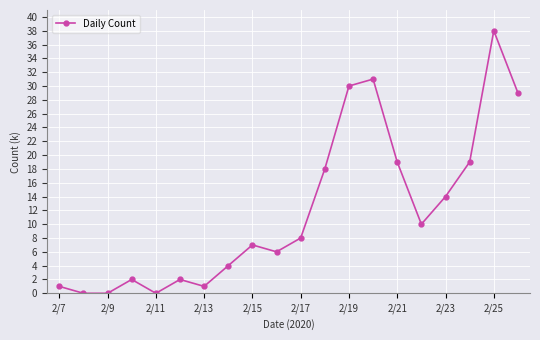

How many points are higher than both their immediate neighbors (excluding endpoints)?

5